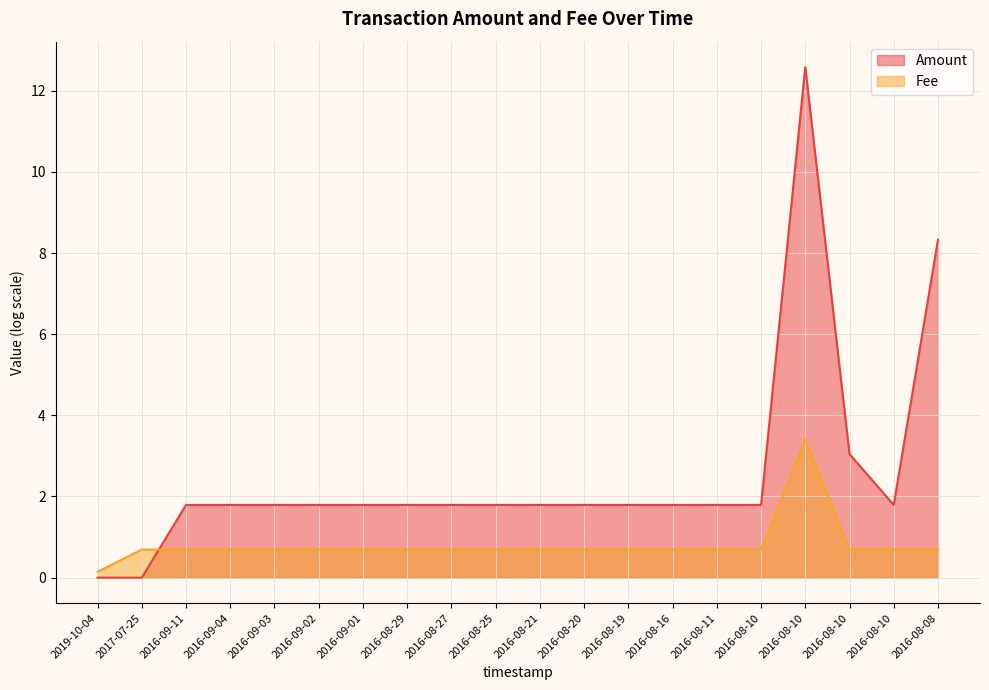

Rank the categories by value from highest to lowest.

2016-08-10, 2017-07-25, 2016-09-11, 2016-09-04, 2016-09-03, 2016-09-02, 2016-09-01, 2016-08-29, 2016-08-27, 2016-08-25, 2016-08-21, 2016-08-20, 2016-08-19, 2016-08-16, 2016-08-11, 2016-08-10, 2016-08-10, 2016-08-10, 2016-08-08, 2019-10-04